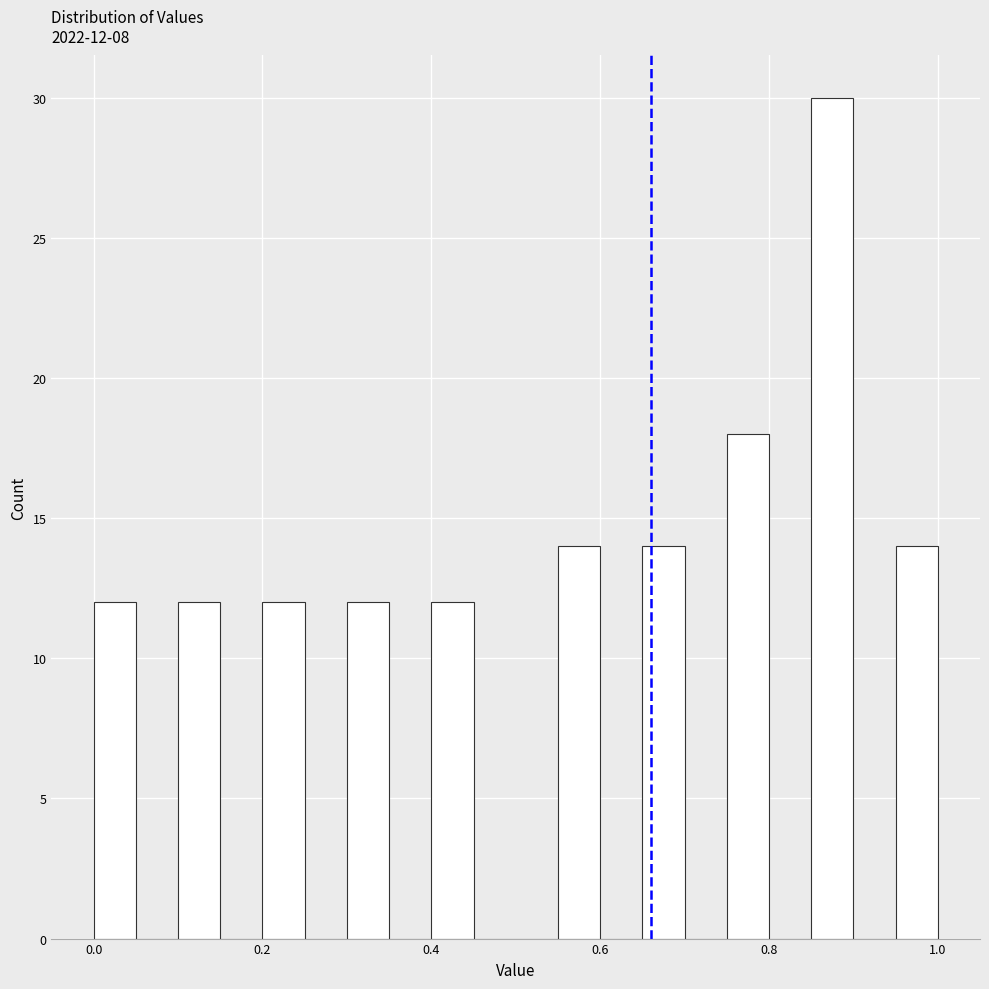

Read against the x-axis, roughly where is the centre of the tallest bar?

0.88